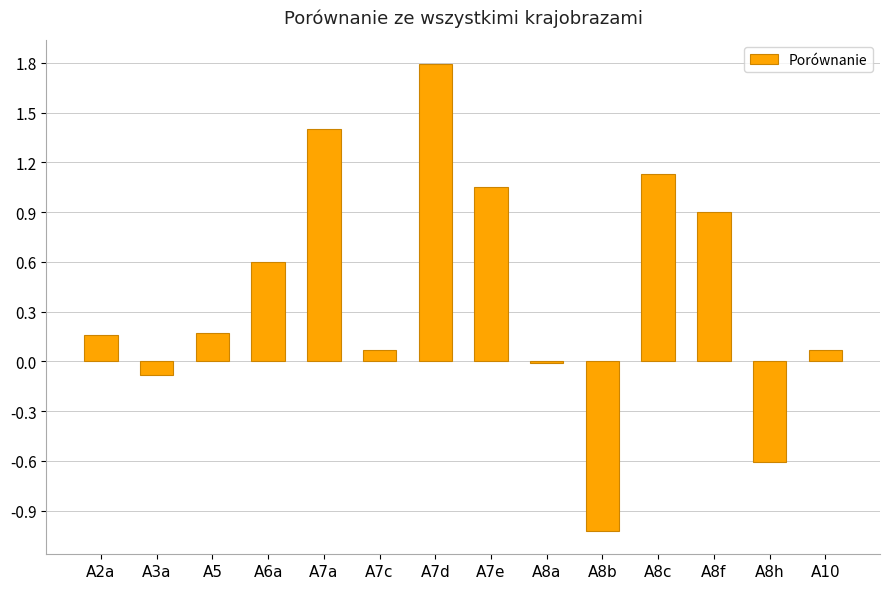

Read the value at A8f.

0.9